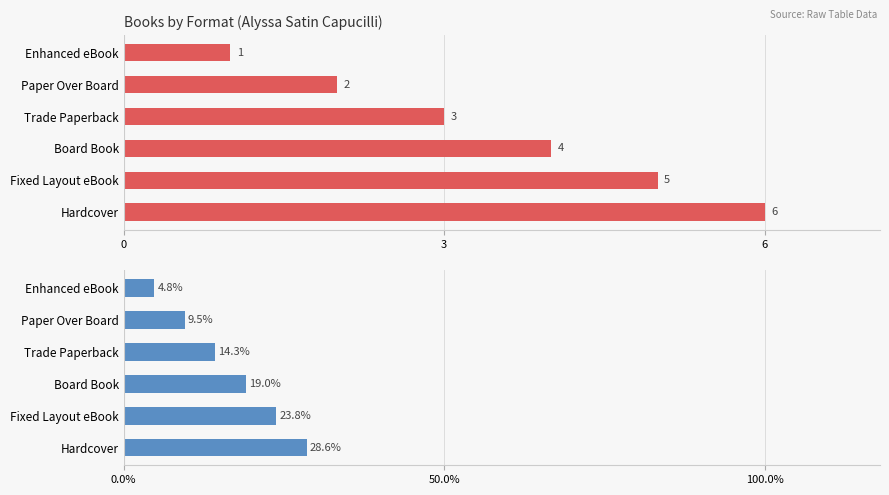

What is the label of the 5th bar from the right?

Fixed Layout eBook